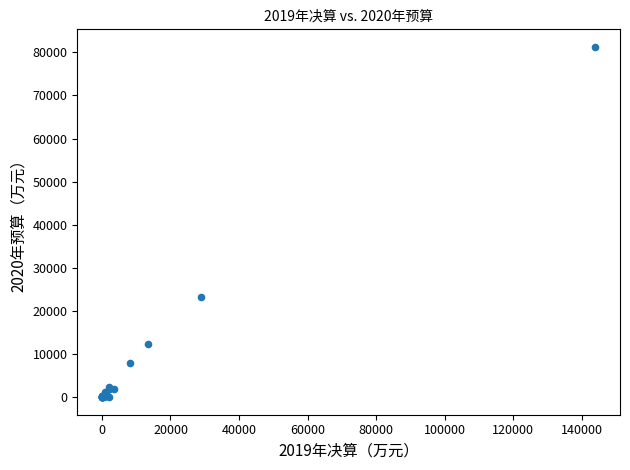

What Y value in the scatter plot is closest to 40635?

23144